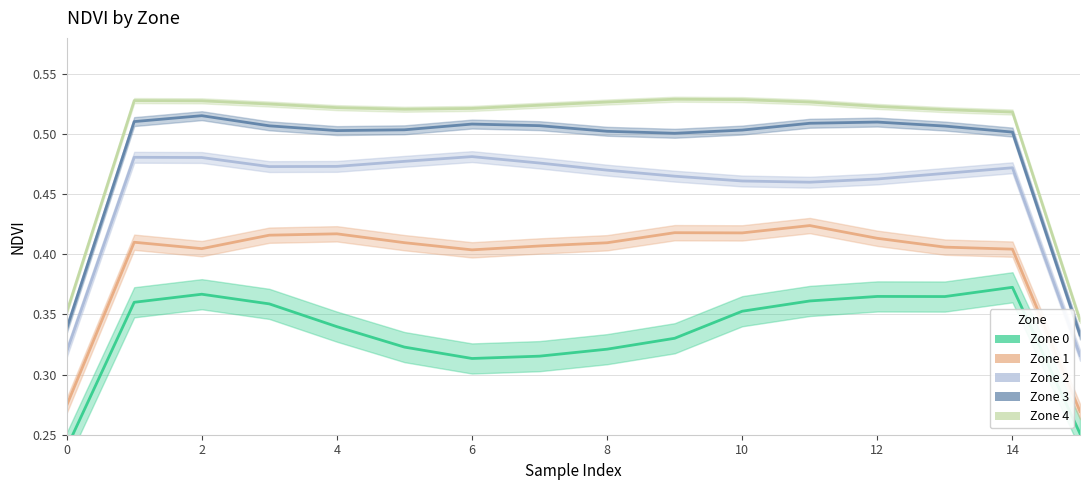

How many distinct data groups are displayed?

5